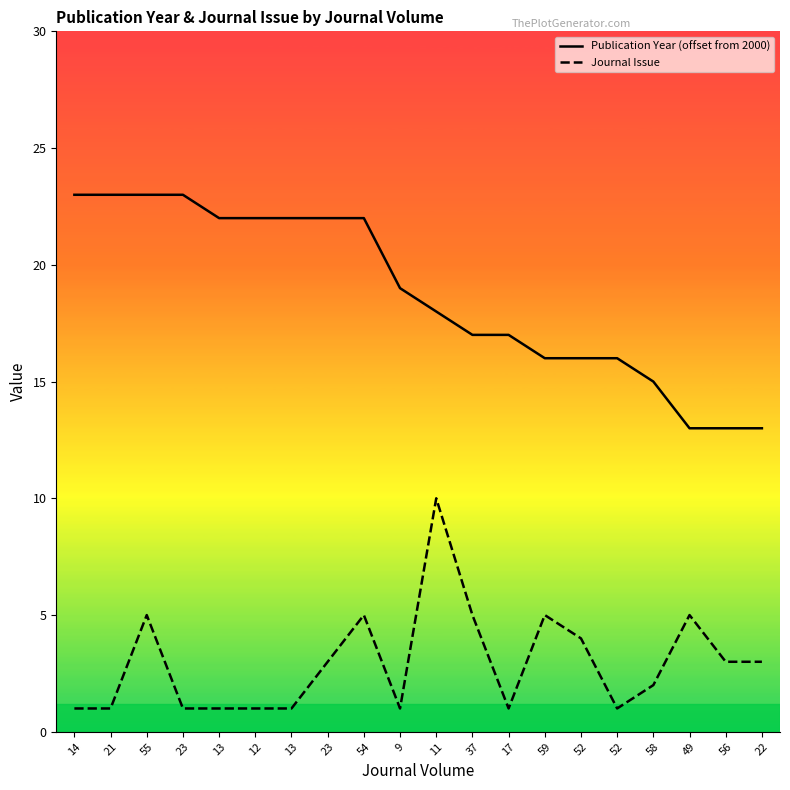

True or false: Publication Year (offset from 2000) has more than 1 points higher than both neighbors.

False